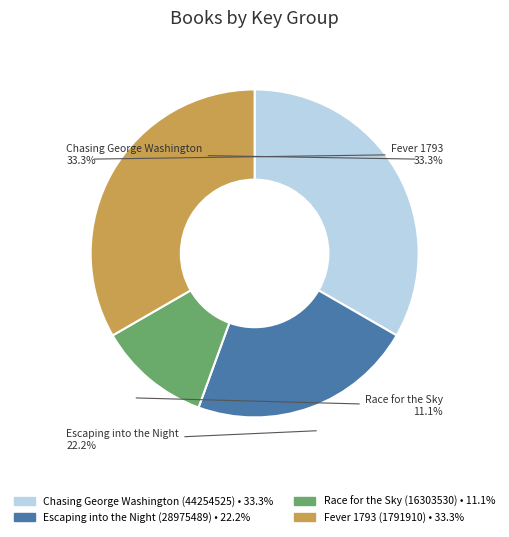

Does any single category account for the majority?

No